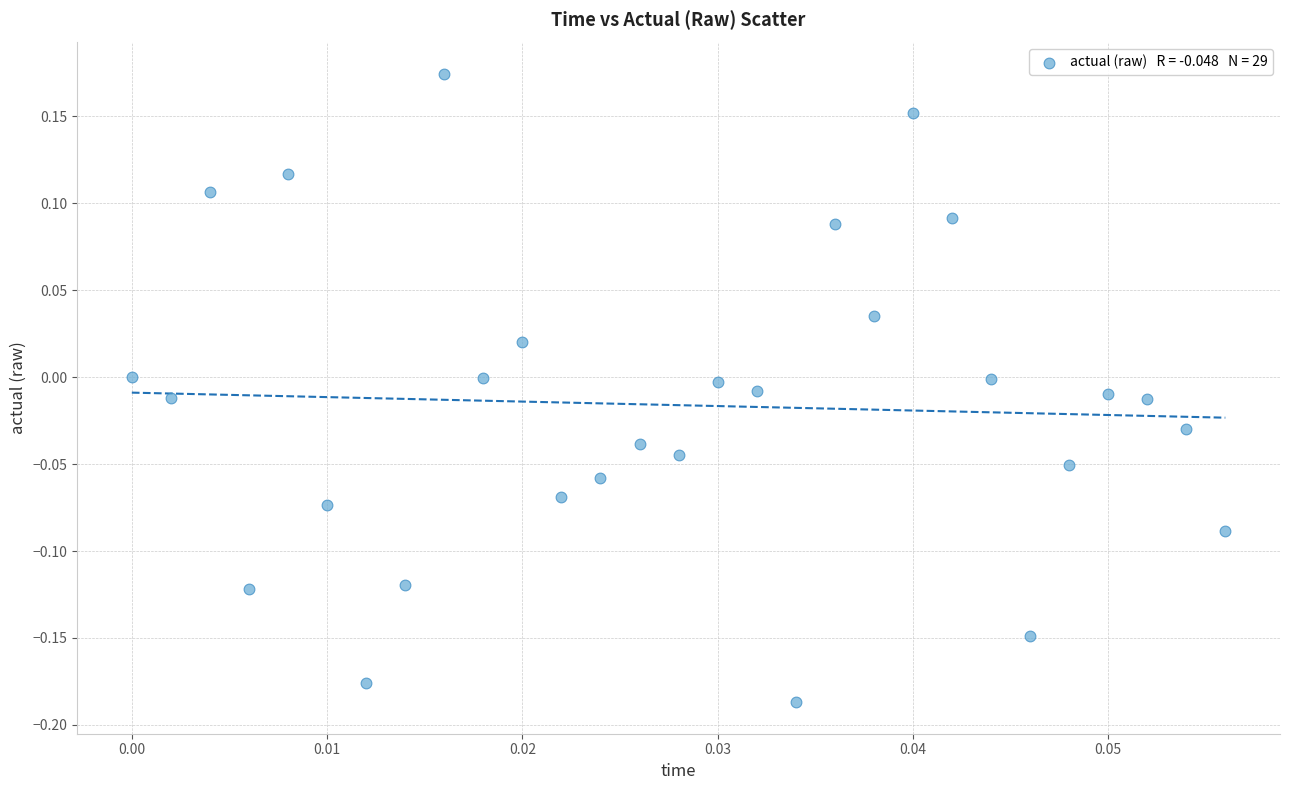

What is the range of Y values (max minus min)?

0.4